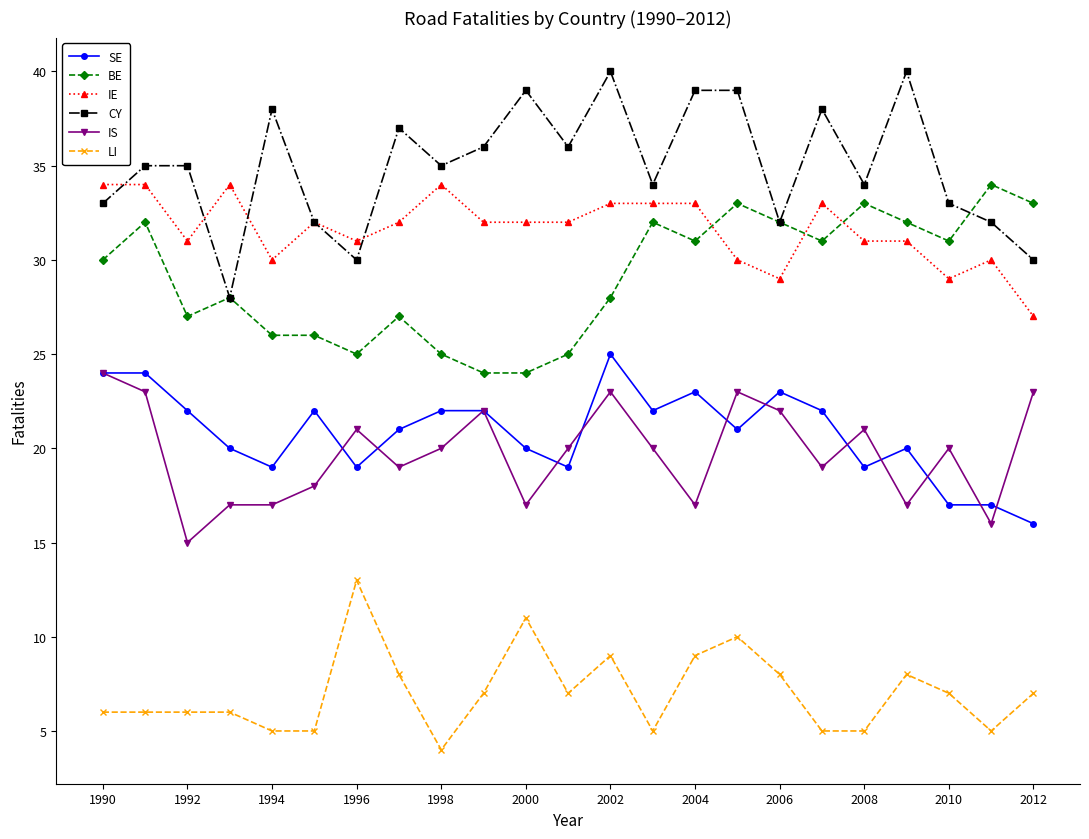

True or false: IE has more than 1 points higher than both neighbors.

True